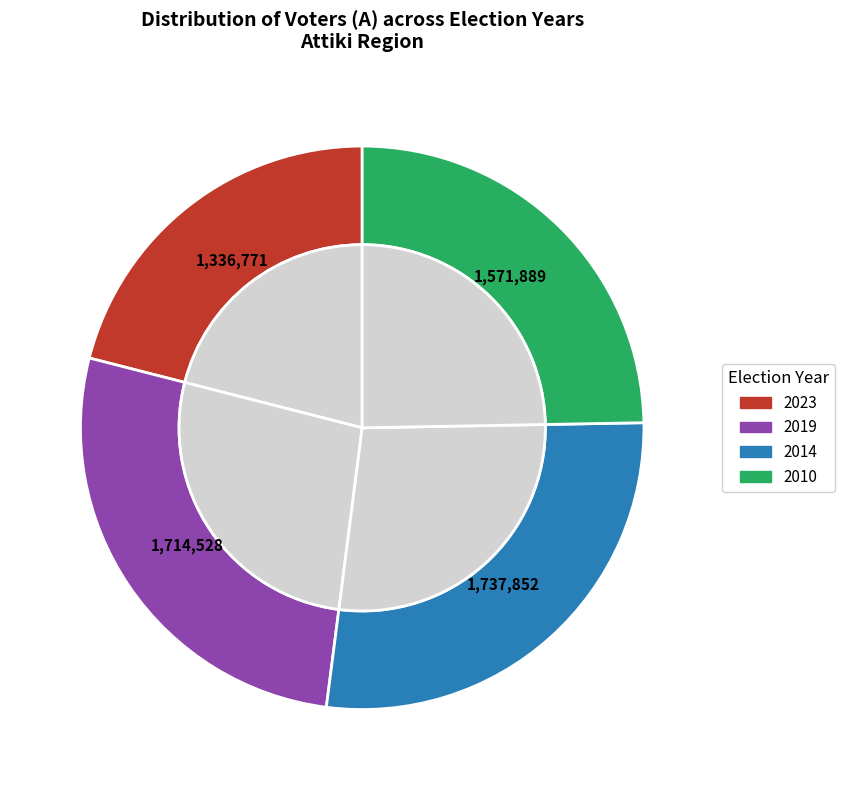

What is the ratio of the value at 2019 to the value at 2010?

1.1